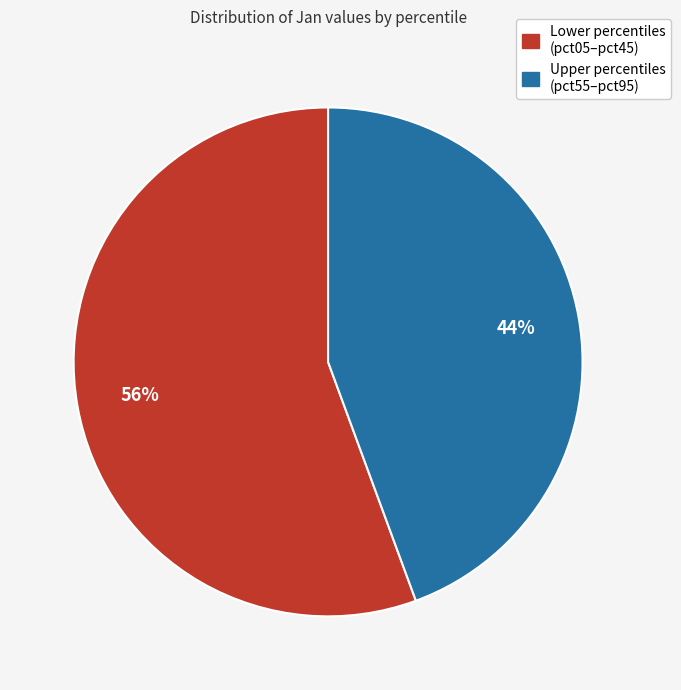

To the nearest percent, what is the average slice percentage?

50%